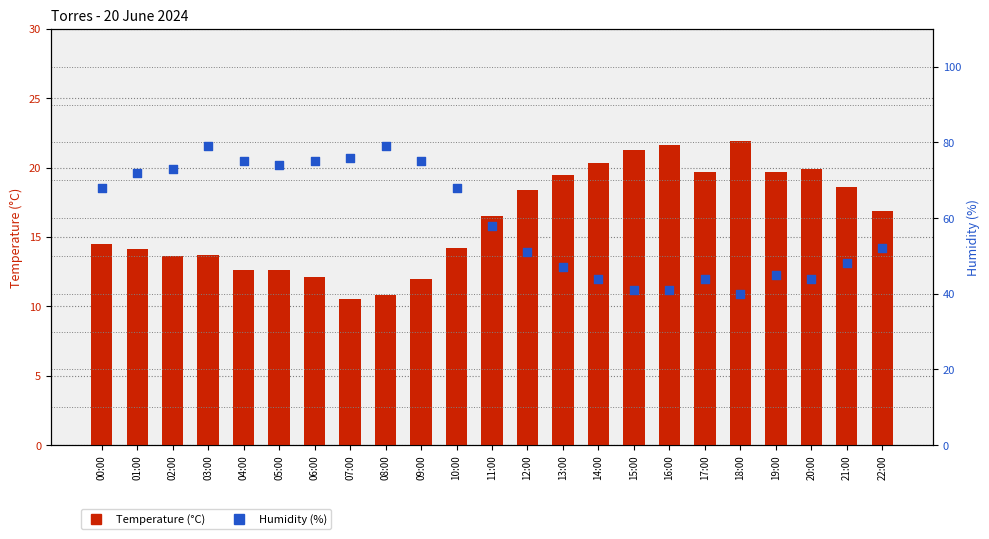

Which series contains the lowest Y value?

Temperature (°C)